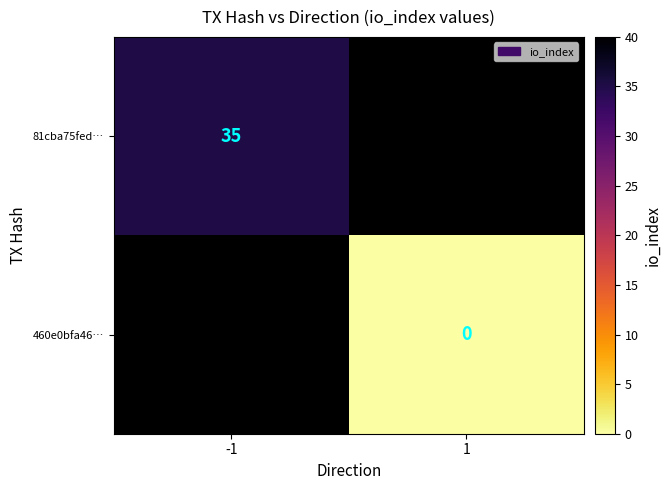

Is it true that 81cba75fed… equals 35 at -1?

True